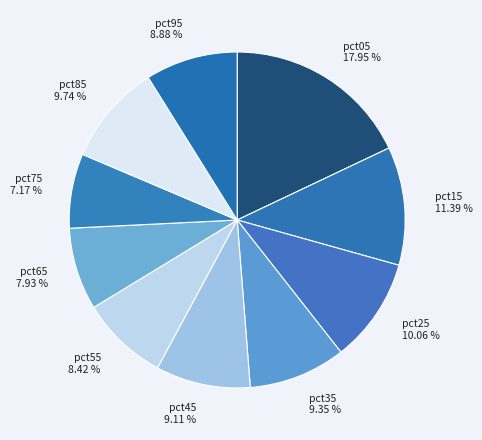

What percentage is the pct55 slice, to the nearest percent?

8%